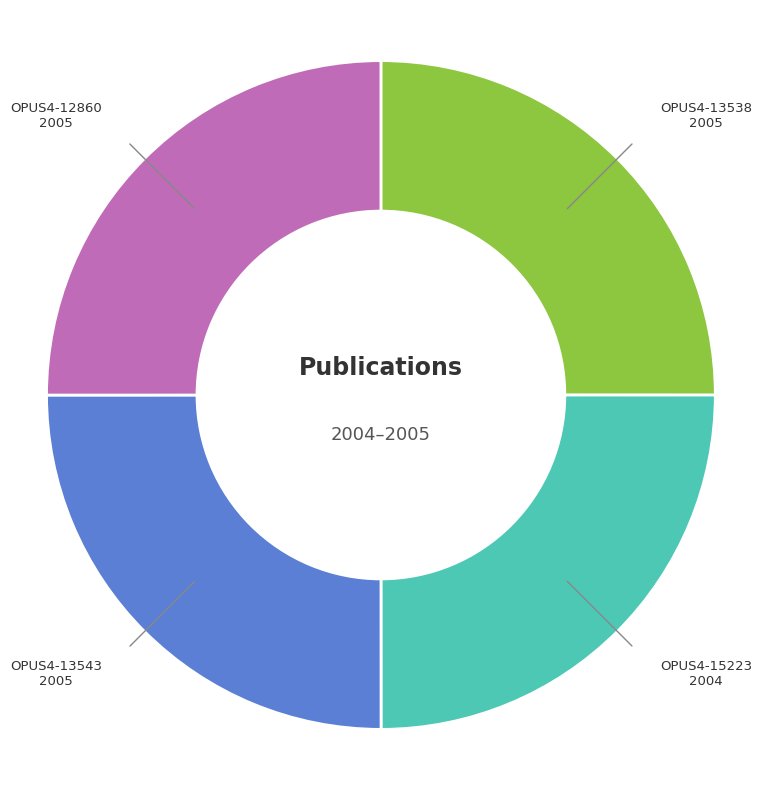

Is there a majority slice in this chart?

No